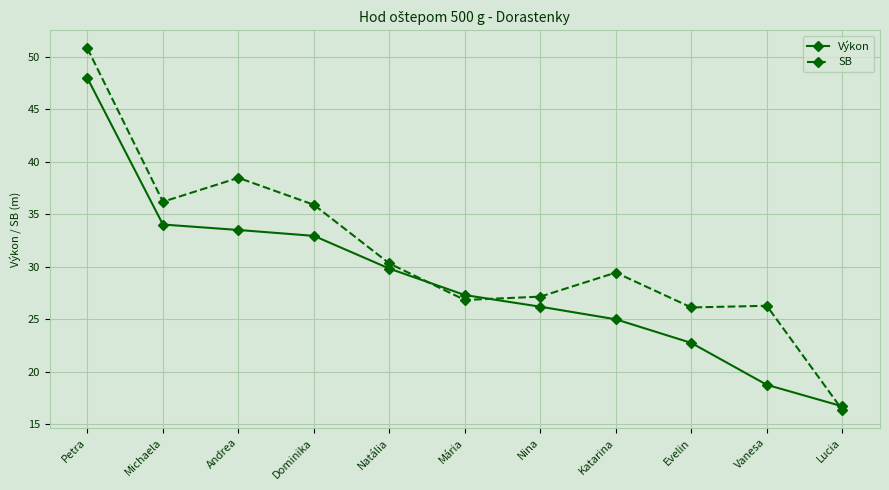

How many intersections are there between Výkon and SB?

3